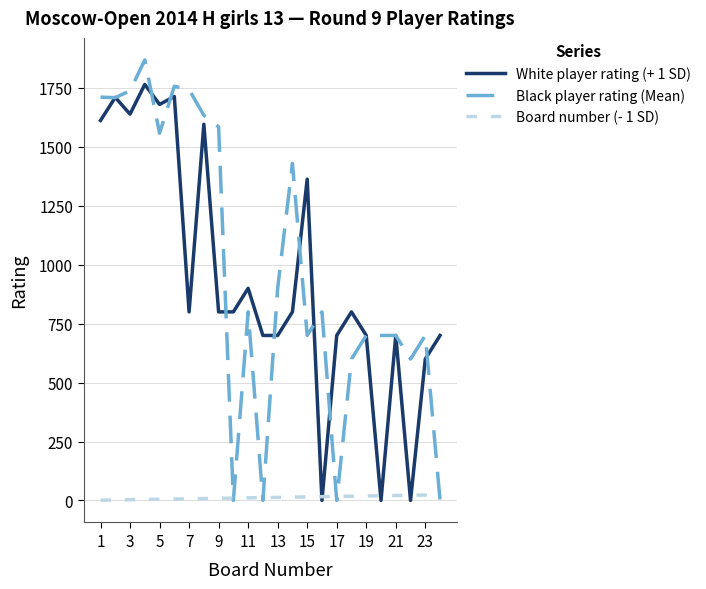

What is the highest value of the Black player rating (Mean) series?

1869